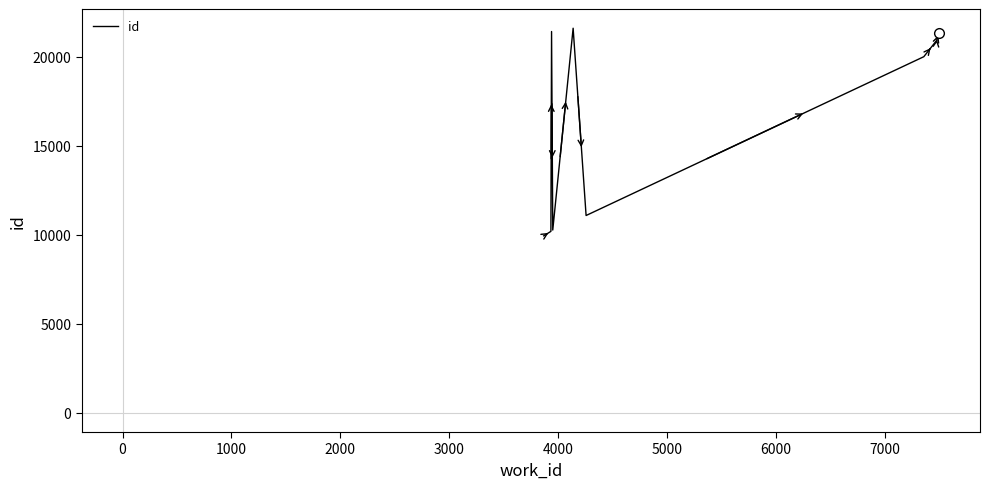

What is the difference between the maximum and minimum values?

11667